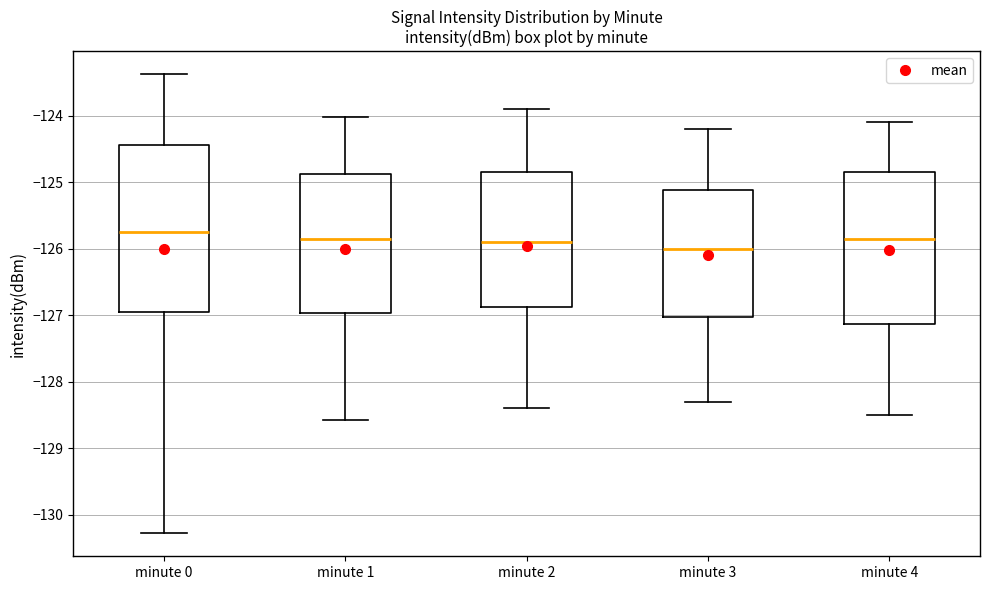

Reading left to right, read every box against the y-axis: the position of its median line, the range the box covers, and the ends of its whiskers. The values are not printed on the chart, so give them approximately, as read against the axis.

minute 0: median -125.8, box -127.0 to -124.4, whiskers -130.3 to -123.4
minute 1: median -125.8, box -127.0 to -124.9, whiskers -128.6 to -124.0
minute 2: median -125.9, box -126.9 to -124.8, whiskers -128.4 to -123.9
minute 3: median -126.0, box -127.0 to -125.1, whiskers -128.3 to -124.2
minute 4: median -125.8, box -127.1 to -124.8, whiskers -128.5 to -124.1